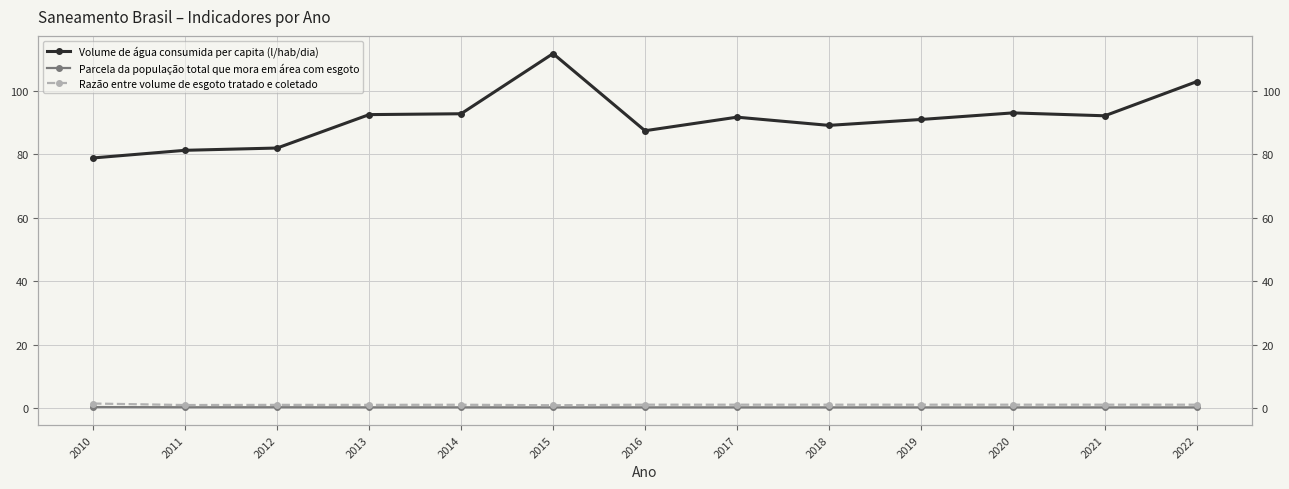

Where does the Razão entre volume de esgoto tratado e coletado series first go above 1?

2010